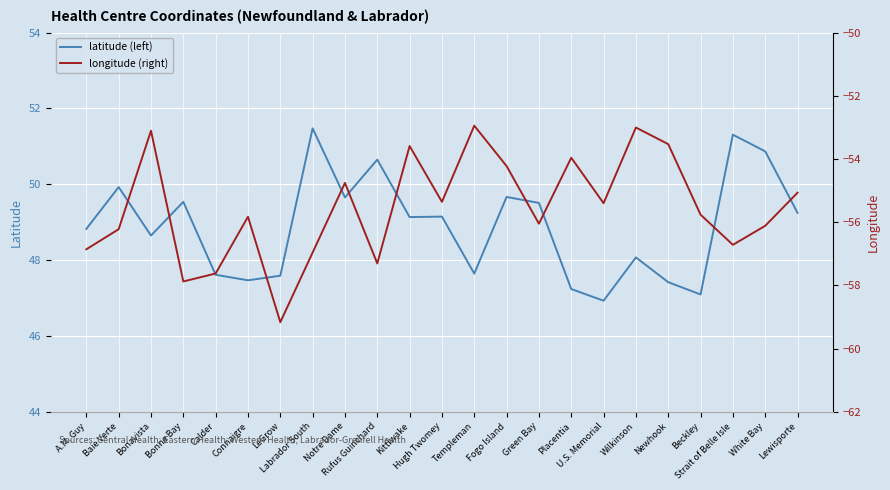

Where does the latitude (left) series first go above 49?

Baie Verte